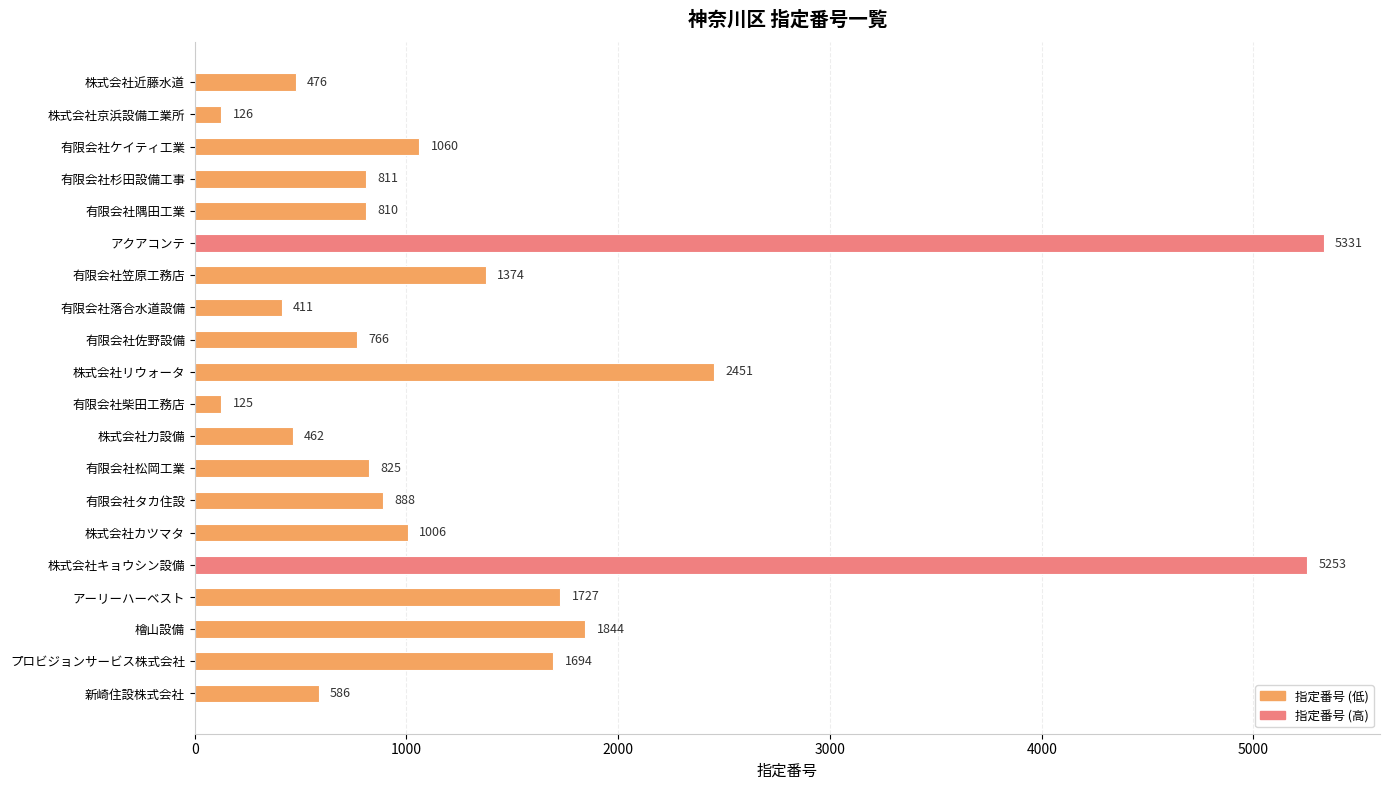

What is the change in value from 有限会社落合水道設備 to 檜山設備?

+1433